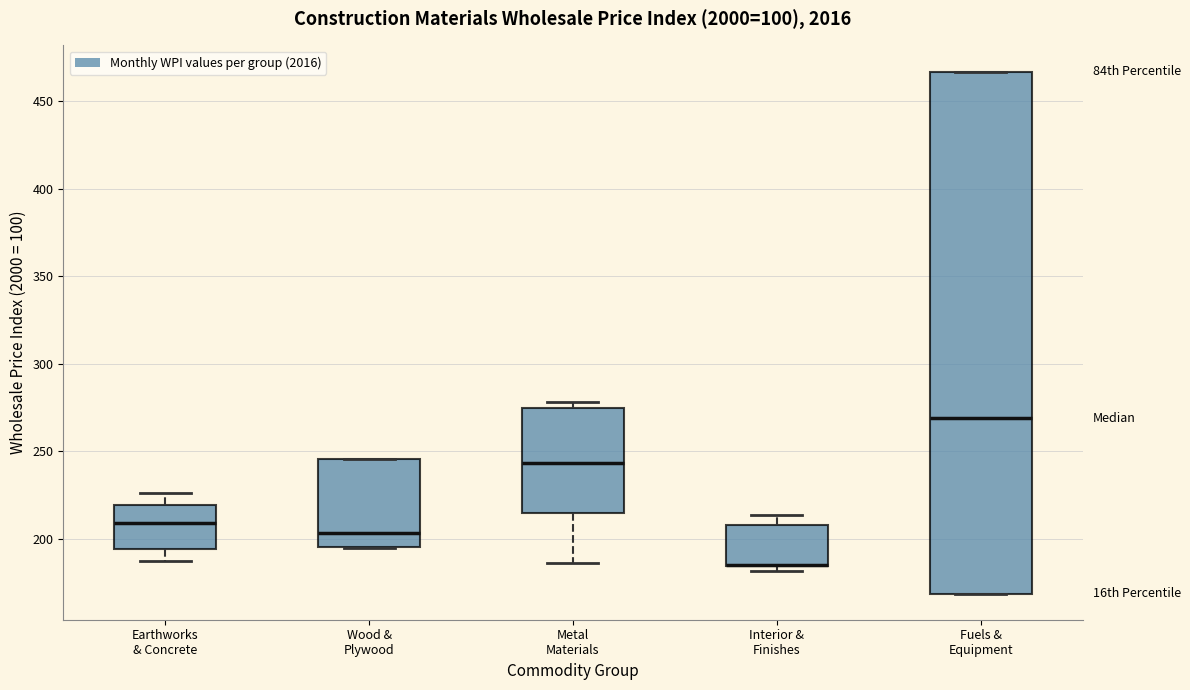

Where does the median line of the box for Fuels & Equipment sit on the y-axis? The values are not printed on the chart, so give them approximately, as read against the axis.

270